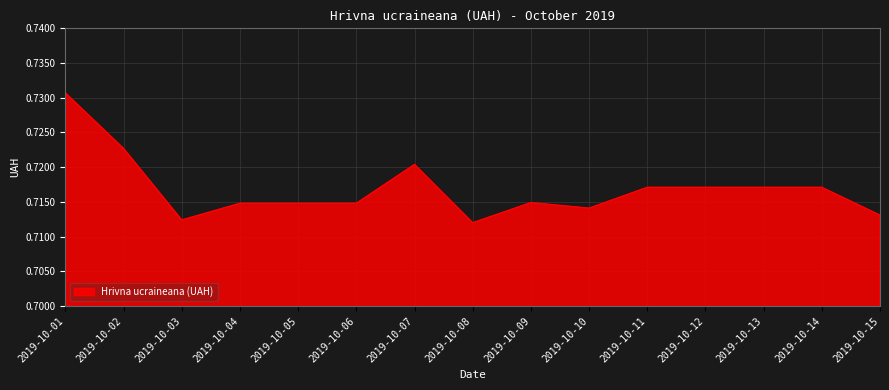

Which category has the highest value across all series?

2019-10-01